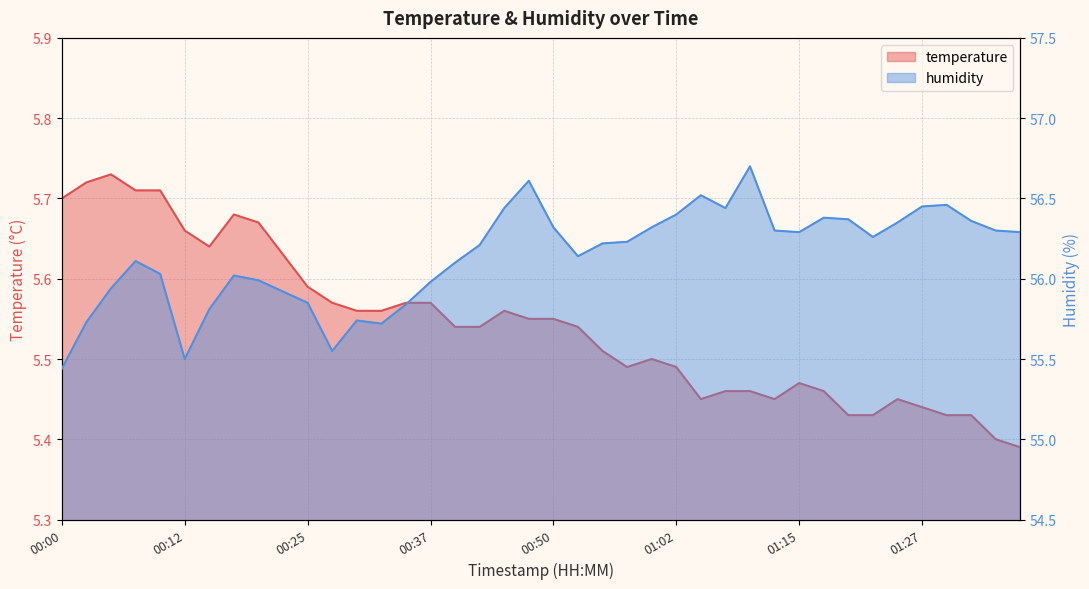

What is the label of the 7th point from the right?

01:22